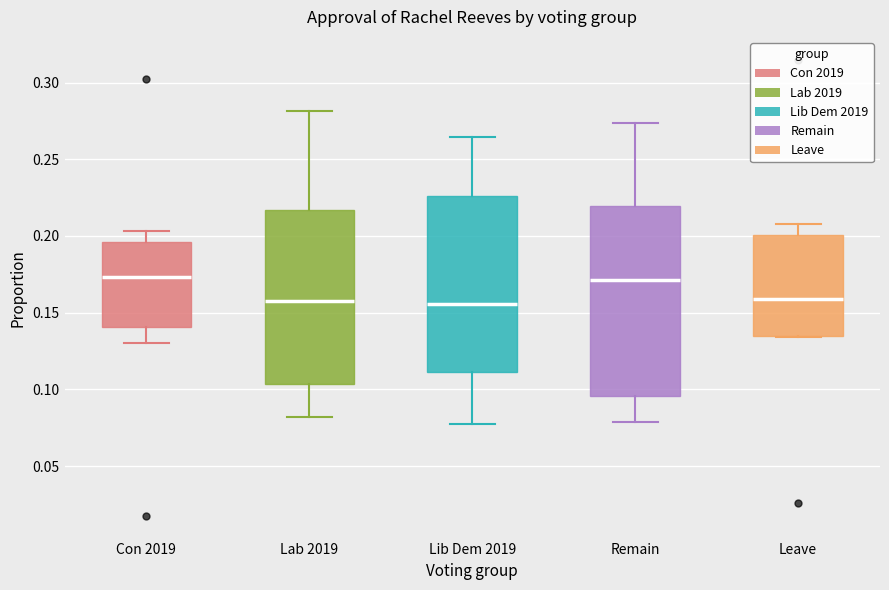

Reading left to right, transcribe this box plot: for each box, give where its median line is, the range the box spans, and where its two whiskers end, as read against the y-axis. The values are not printed on the chart, so give them approximately, as read against the axis.

Con 2019: median 0.175, box 0.140 to 0.195, whiskers 0.130 to 0.205
Lab 2019: median 0.155, box 0.105 to 0.215, whiskers 0.080 to 0.280
Lib Dem 2019: median 0.155, box 0.110 to 0.225, whiskers 0.080 to 0.265
Remain: median 0.170, box 0.095 to 0.220, whiskers 0.080 to 0.275
Leave: median 0.160, box 0.135 to 0.200, whiskers 0.135 to 0.210